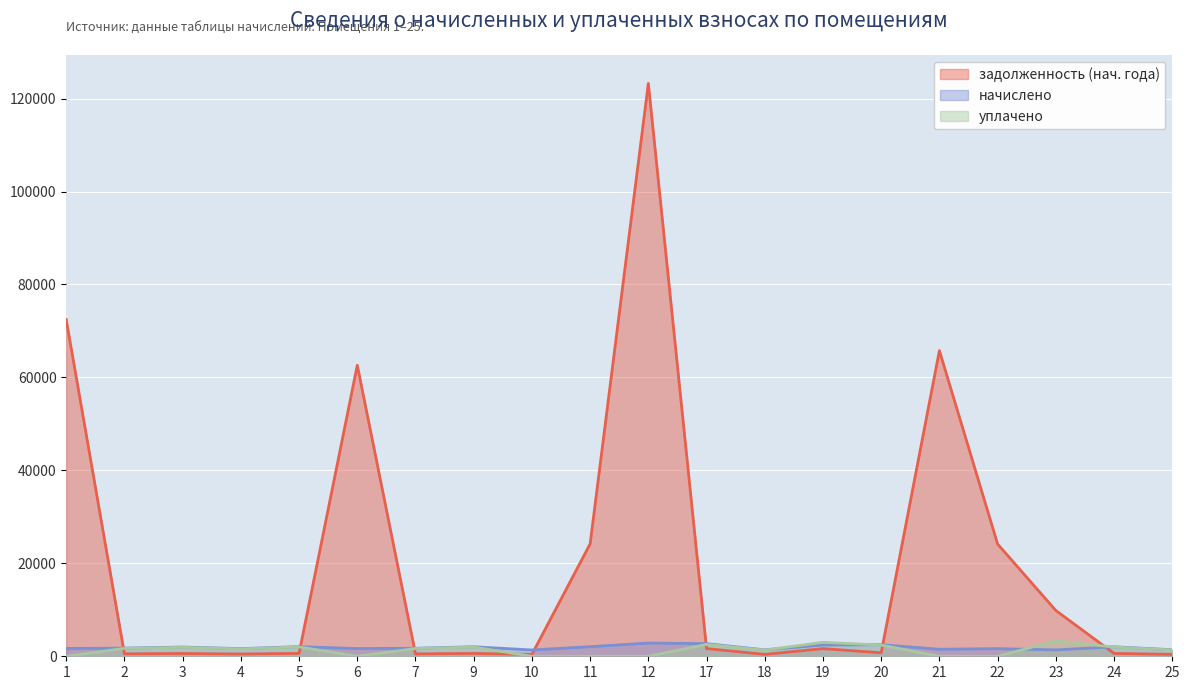

What is the sum of all задолженность (нач. года) values?

391631.7